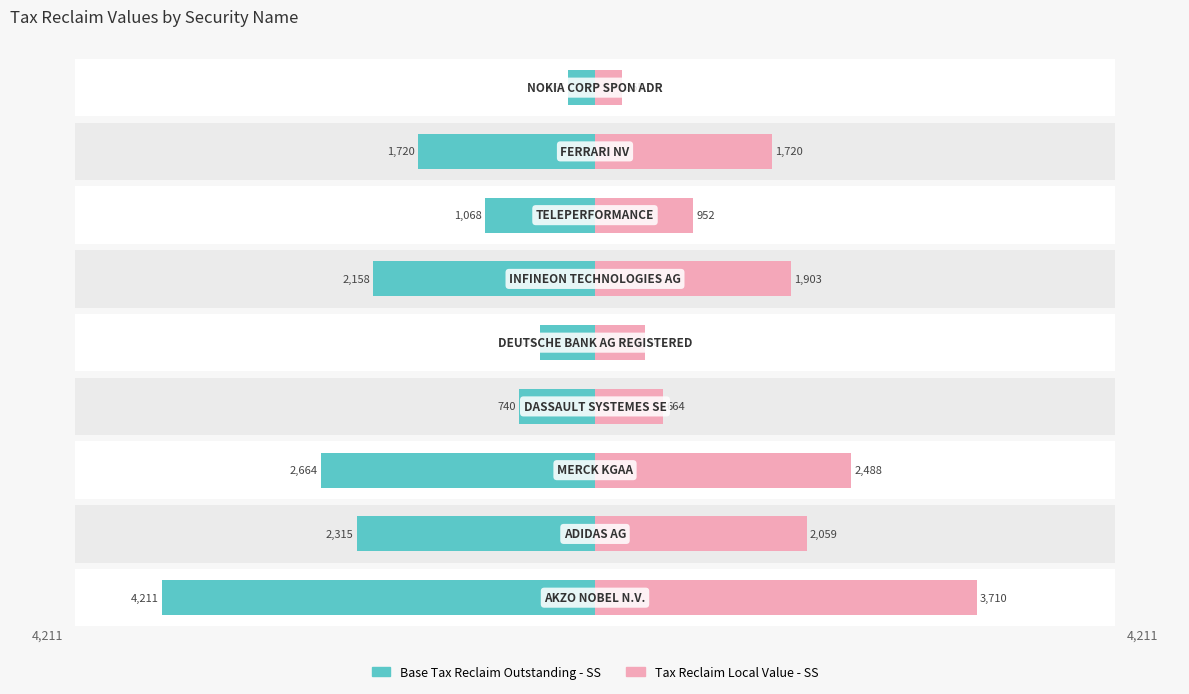

Rank the series by their maximum value, from lowest to highest.

Tax Reclaim Local Value - SS, Base Tax Reclaim Outstanding - SS